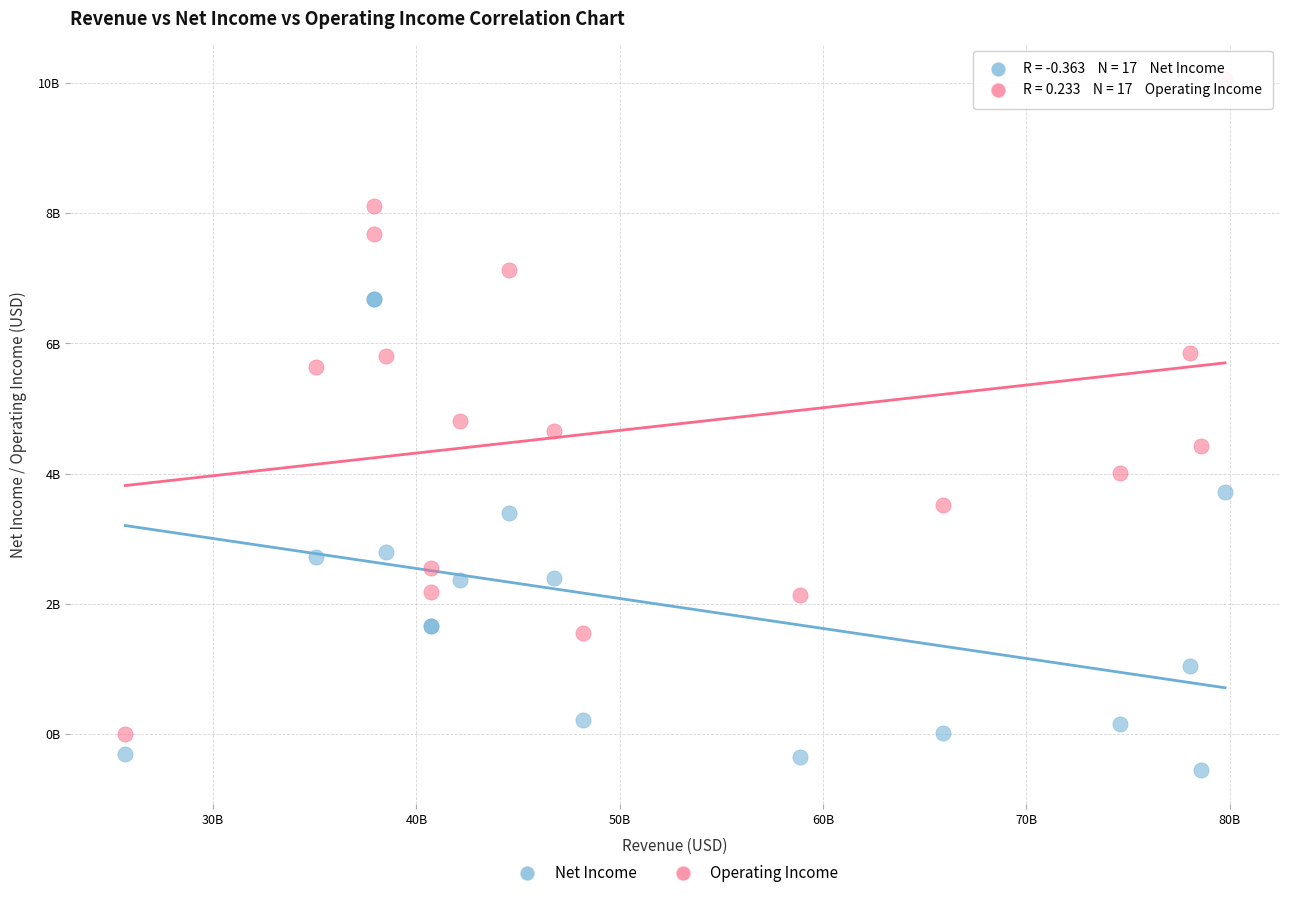

What are all the series names shown in the legend?

Net Income, Operating Income